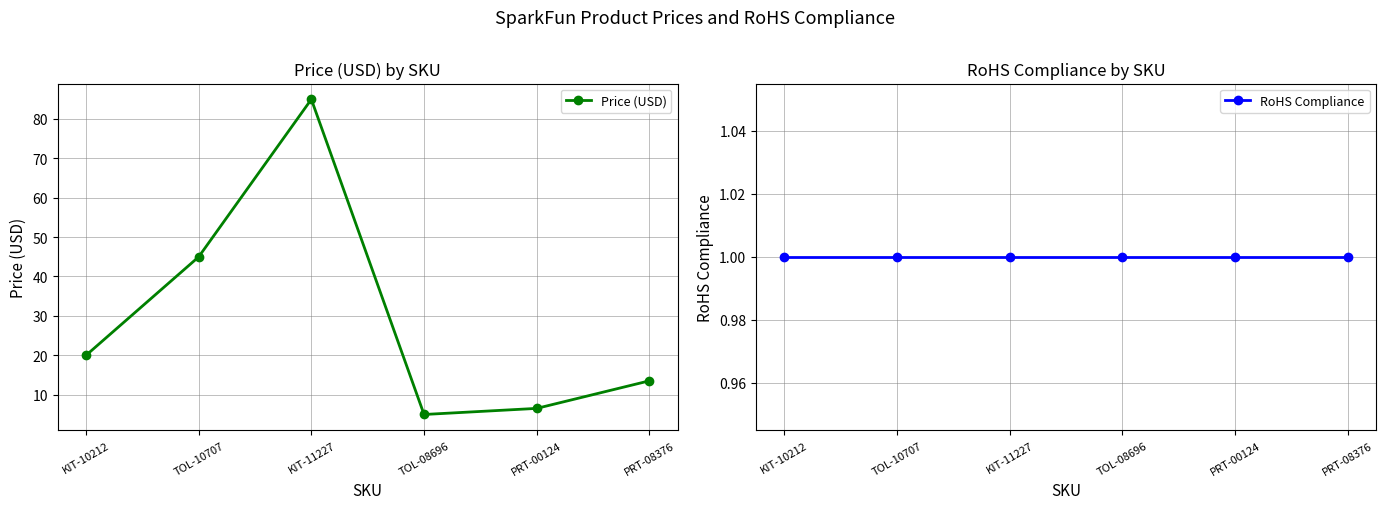

What is the average value of the Price (USD) series?

29.1